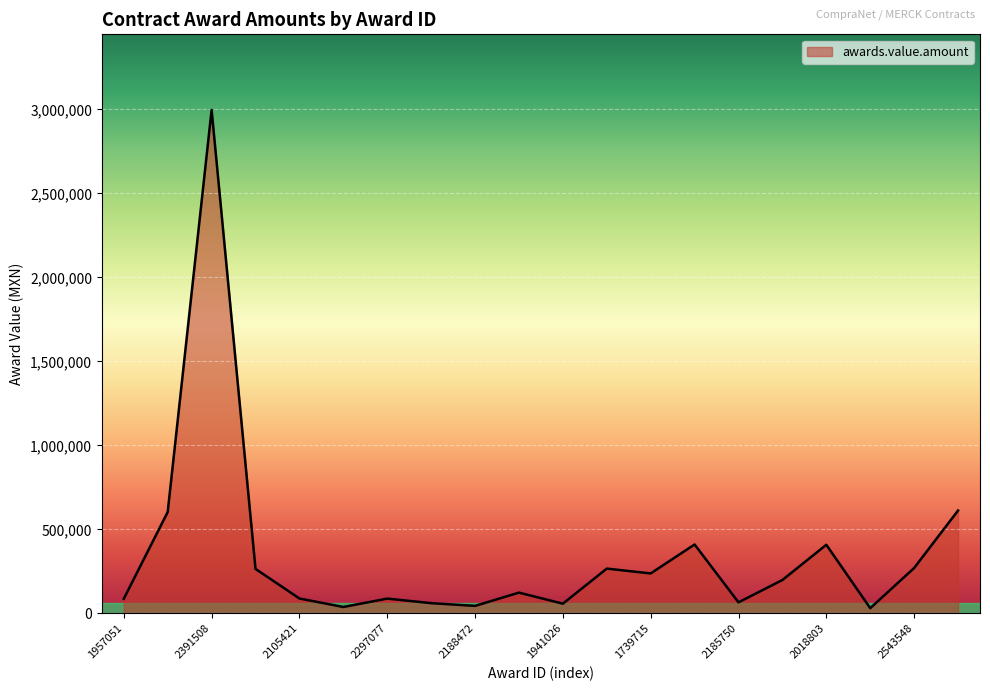

What is the difference between the maximum and minimum values?

2965892.9